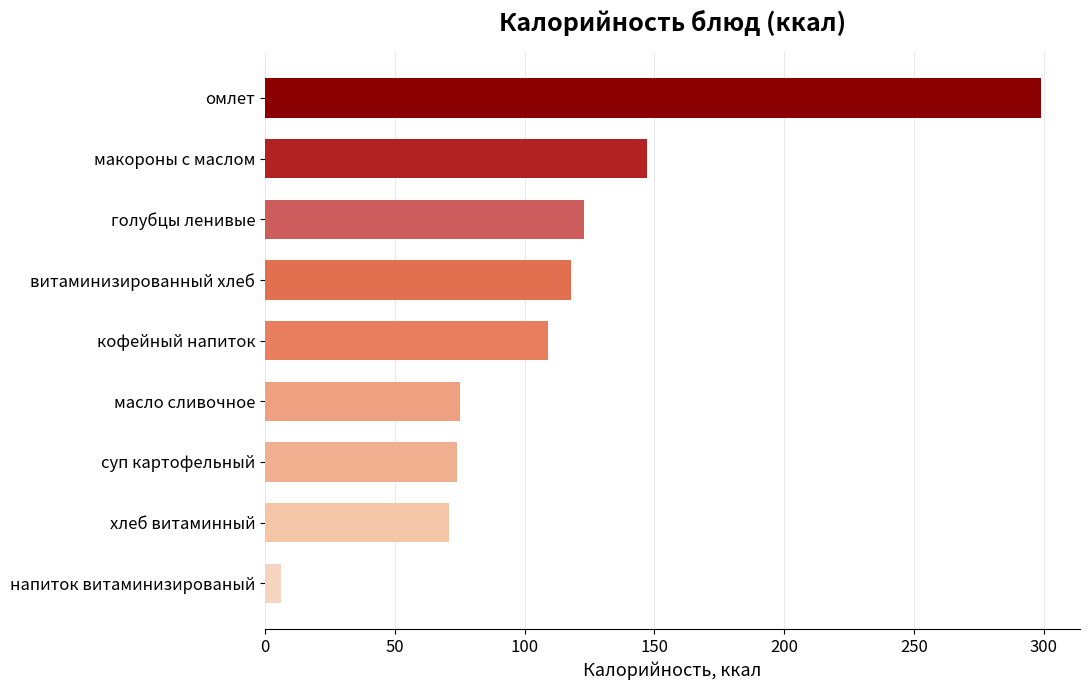

Count the number of categories in the chart.

9